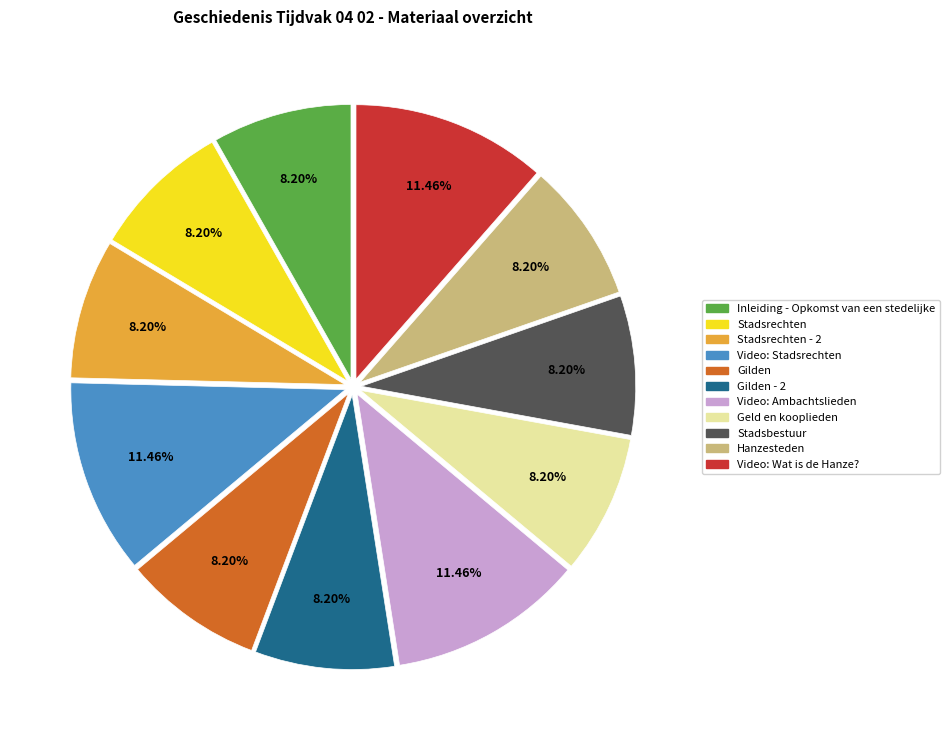

Is there a majority slice in this chart?

No